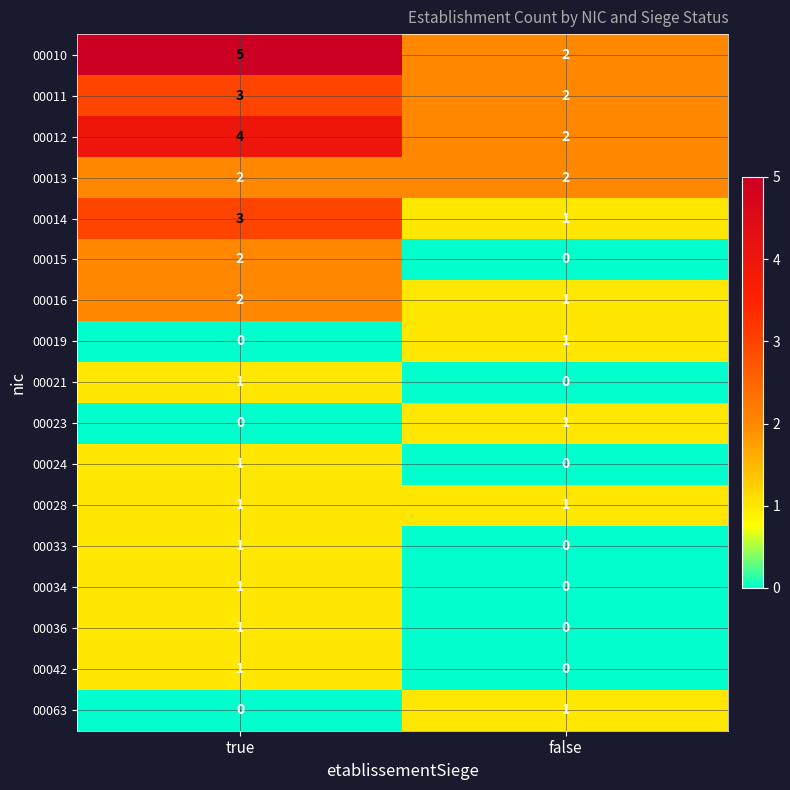

At which label is 00033 closest to 0?

false